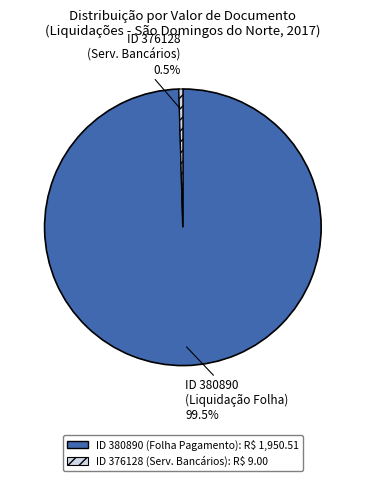

Does any single category account for the majority?

Yes